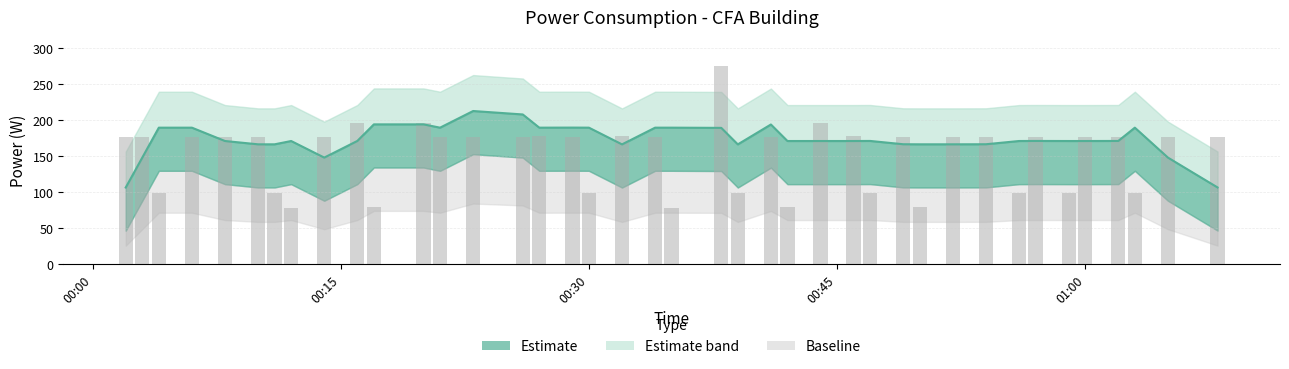

Are the bars horizontal?

No